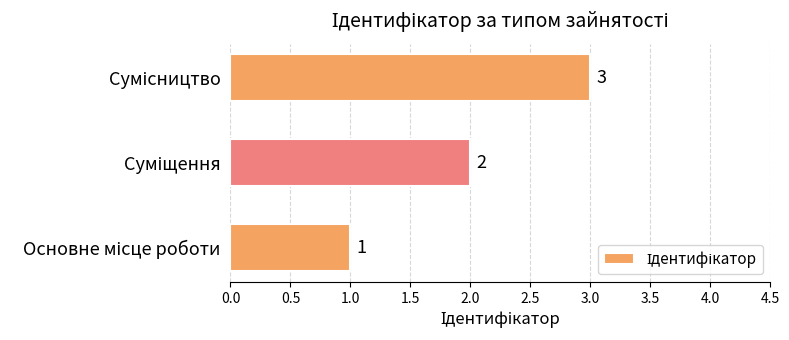

How many bars are there in total?

3